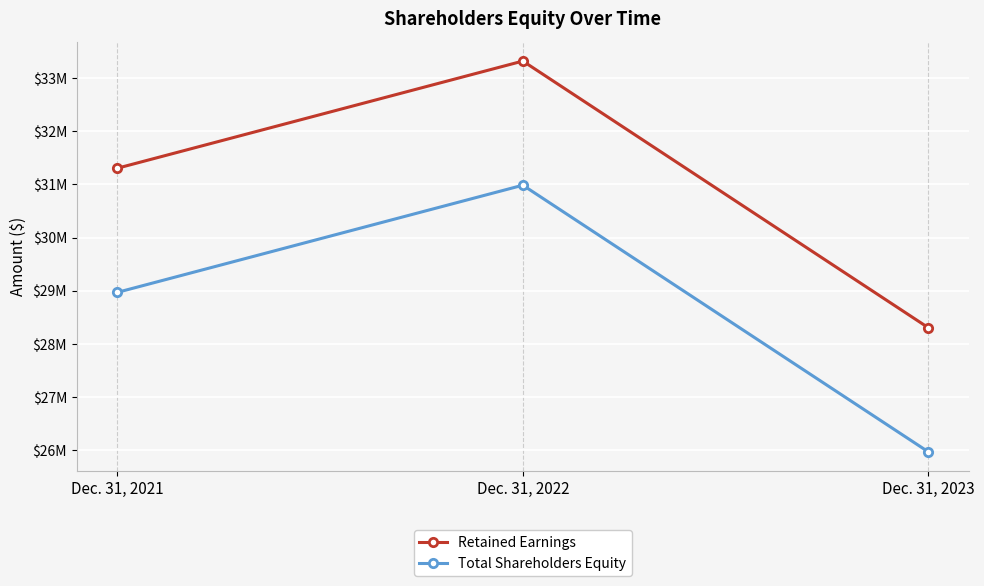

Between Dec. 31, 2023 and Dec. 31, 2022, which is larger?

Dec. 31, 2022